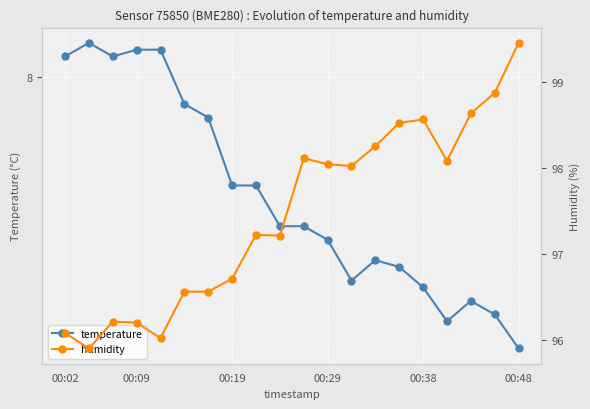

What is the value of the humidity point at the 19th from the left?

98.9